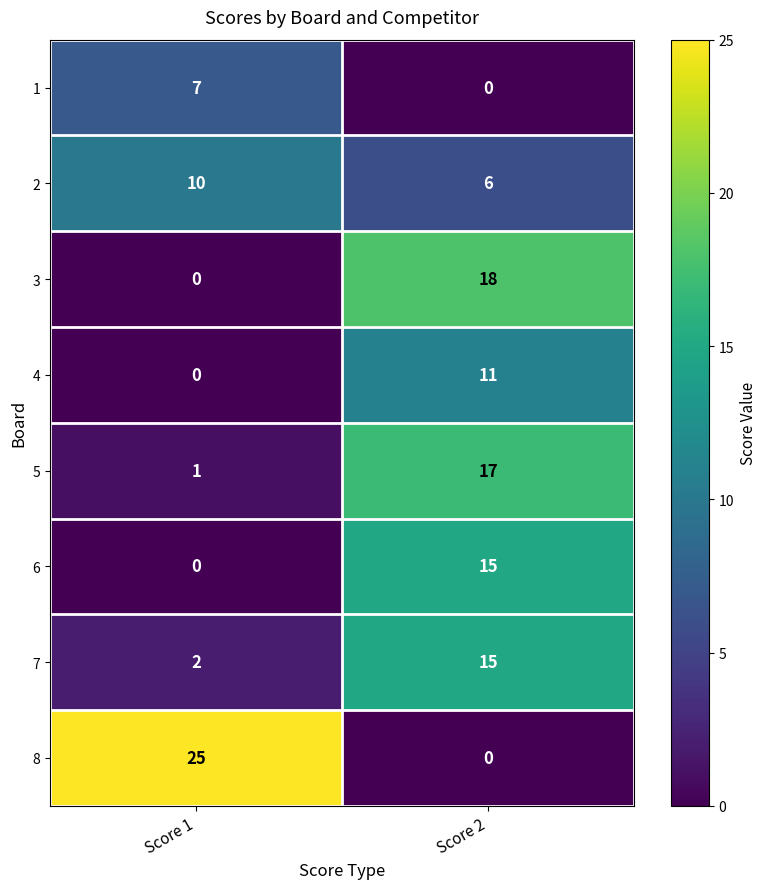

At which category does the chart reach its peak across all series?

Score 1